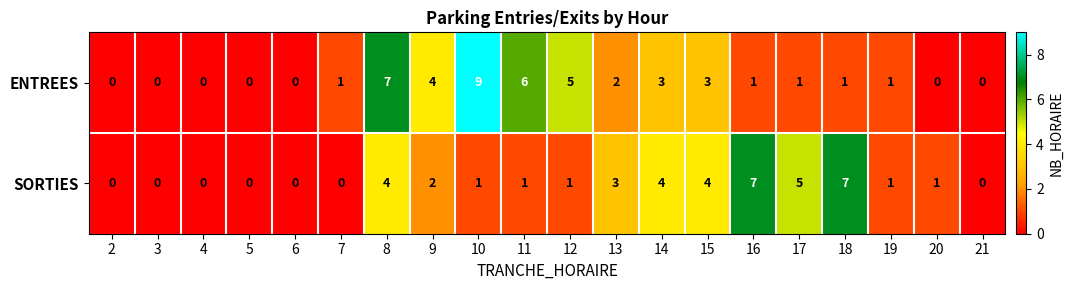

What is the difference between the highest and lowest values at 10?

8